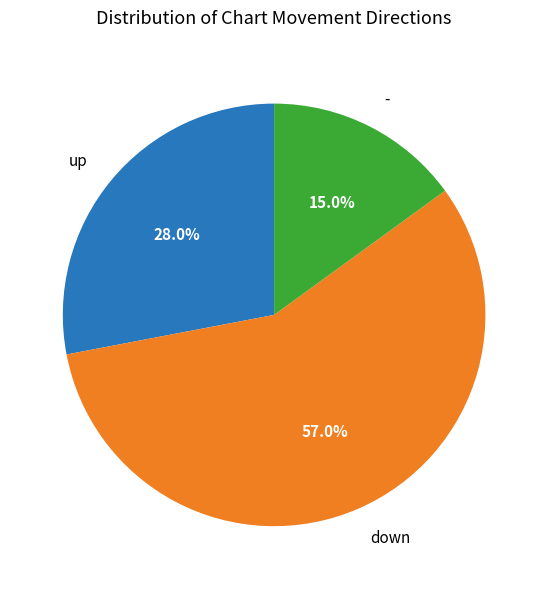

To the nearest percent, what percentage of the pie is down?

57%